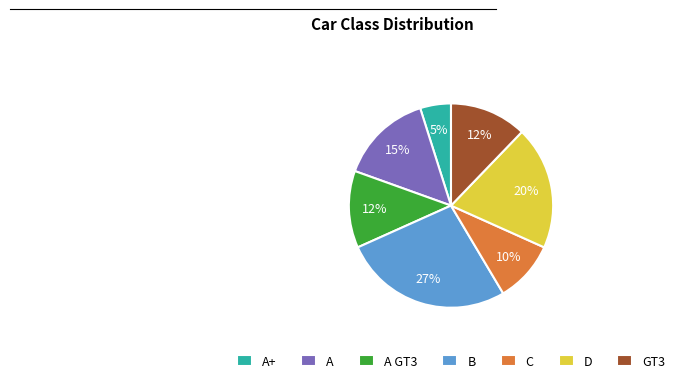

Does A+ account for over 50% of the chart?

No